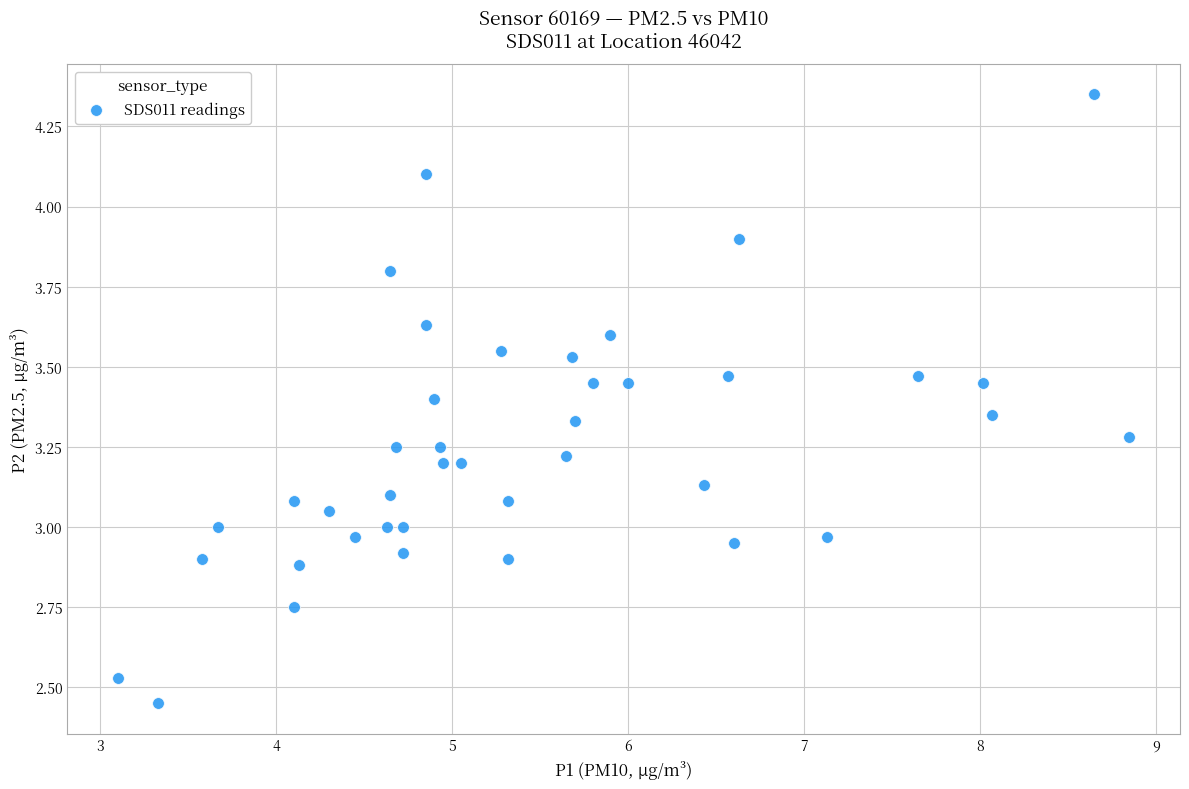

What is the range of Y values (max minus min)?

1.9